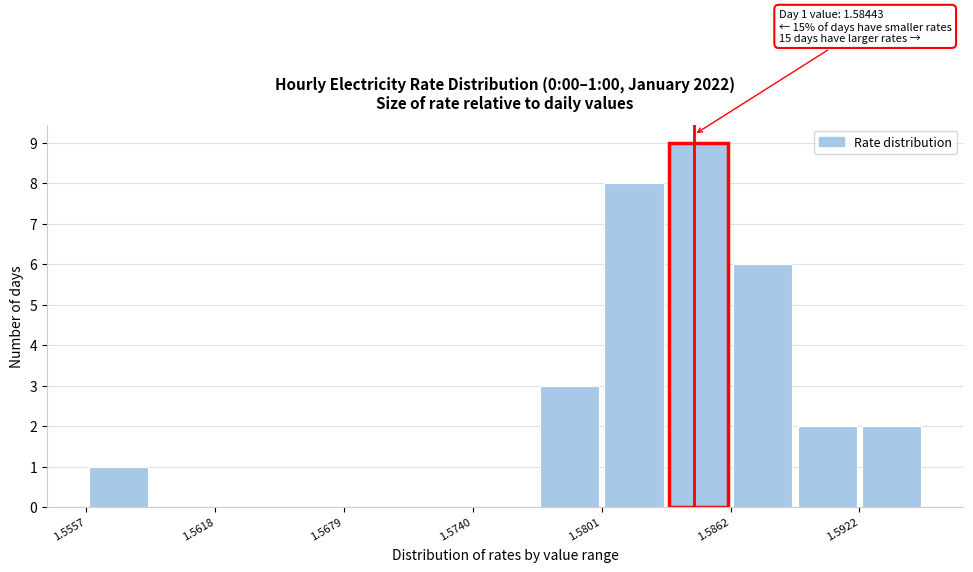

Read against the x-axis, roughly where is the centre of the tallest bar?

1.585